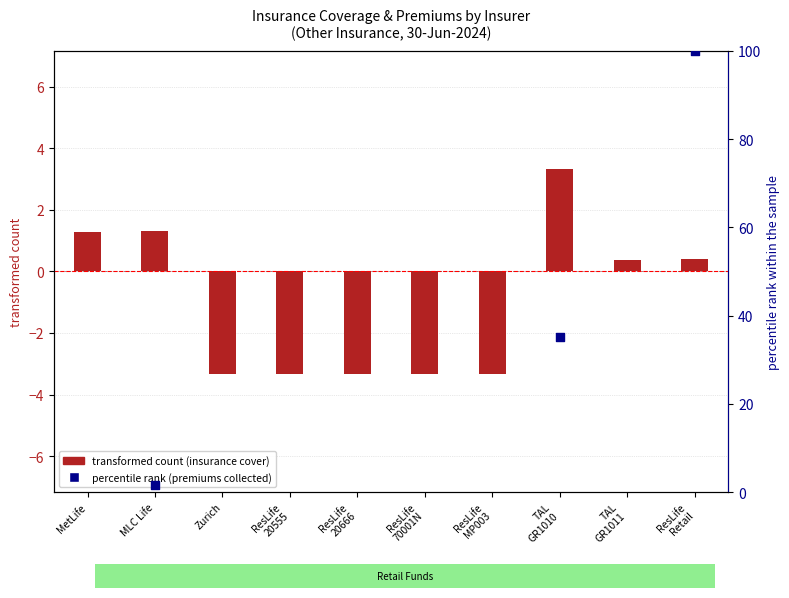

At which category is the sum across all series the highest?

ResLife
Retail